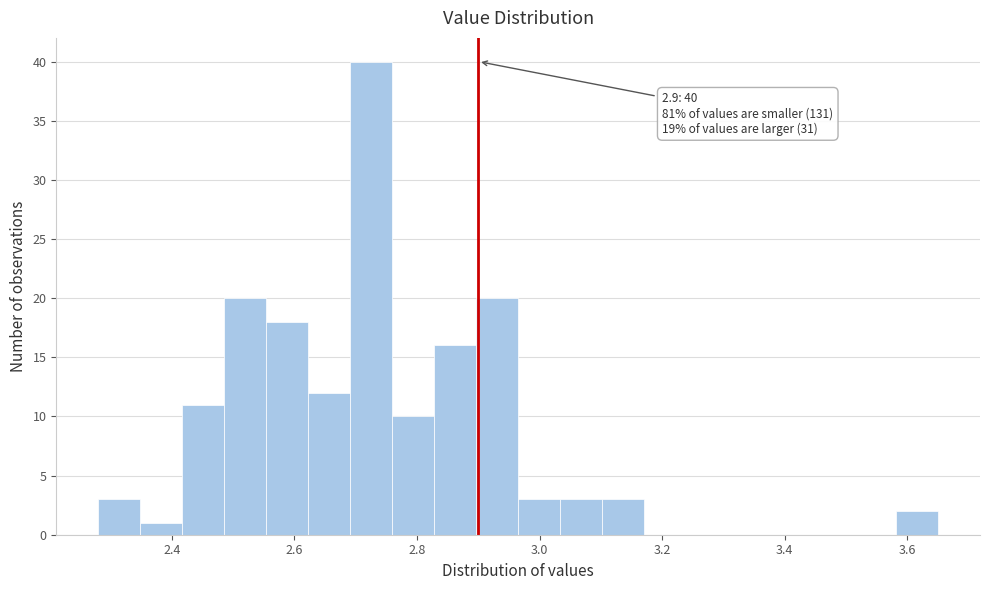

Around what value on the x-axis is the tallest bar? Give the approximate position of its centre, as read against the axis.

2.72